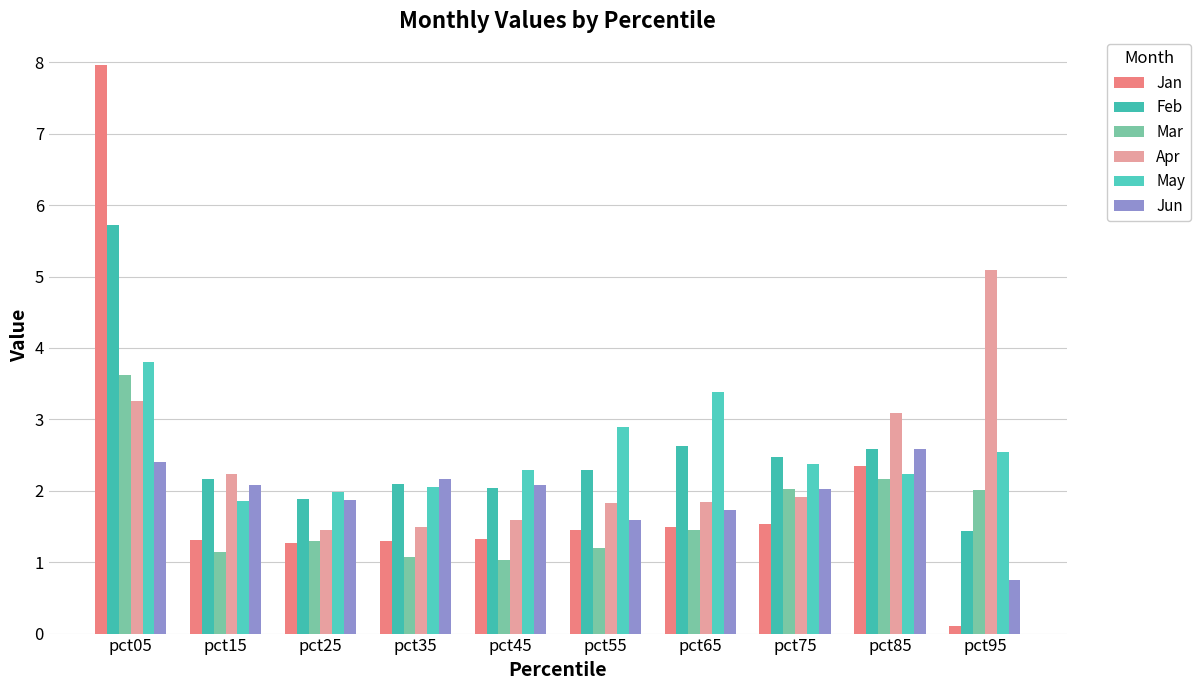

At how many categories does at least one series exceed 3?

4